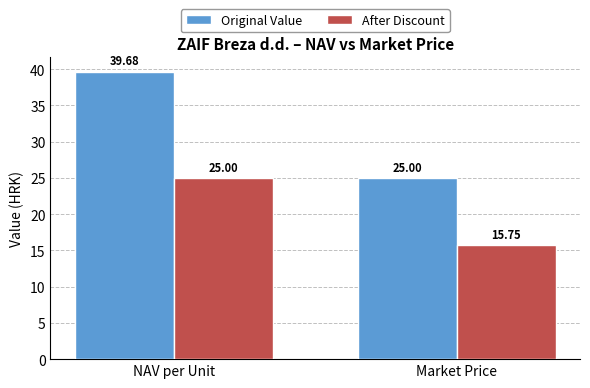

Which category has the highest value across all series?

NAV per Unit